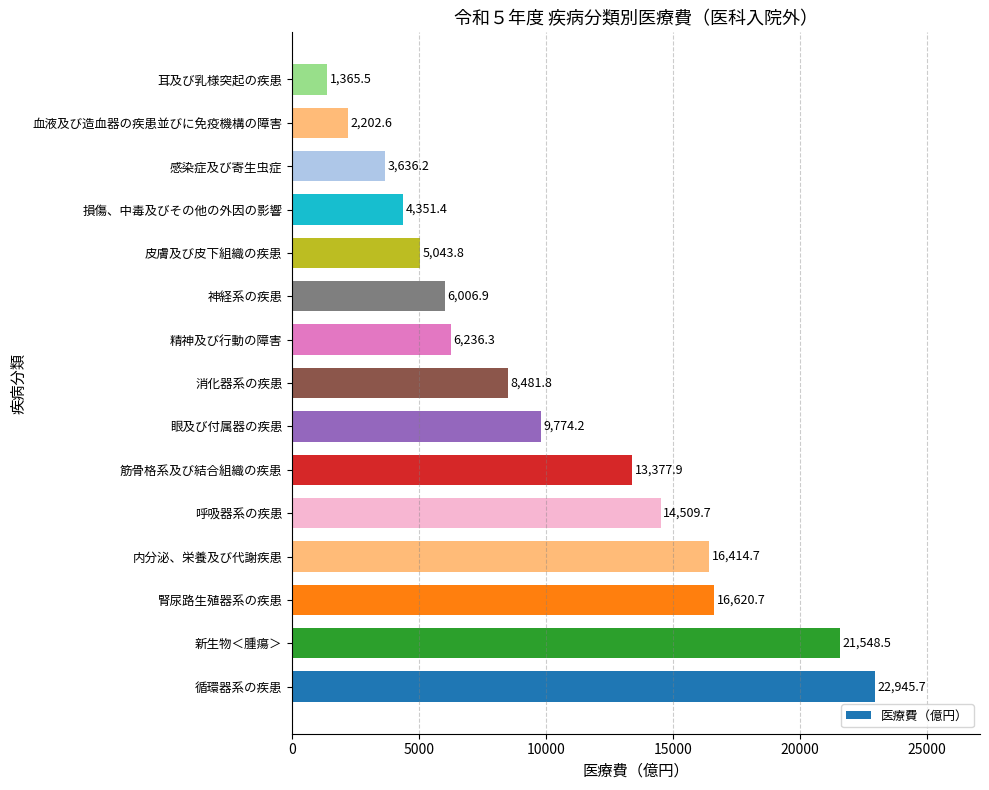

Rank the categories by value from lowest to highest.

耳及び乳様突起の疾患, 血液及び造血器の疾患並びに免疫機構の障害, 感染症及び寄生虫症, 損傷、中毒及びその他の外因の影響, 皮膚及び皮下組織の疾患, 神経系の疾患, 精神及び行動の障害, 消化器系の疾患, 眼及び付属器の疾患, 筋骨格系及び結合組織の疾患, 呼吸器系の疾患, 内分泌、栄養及び代謝疾患, 腎尿路生殖器系の疾患, 新生物＜腫瘍＞, 循環器系の疾患